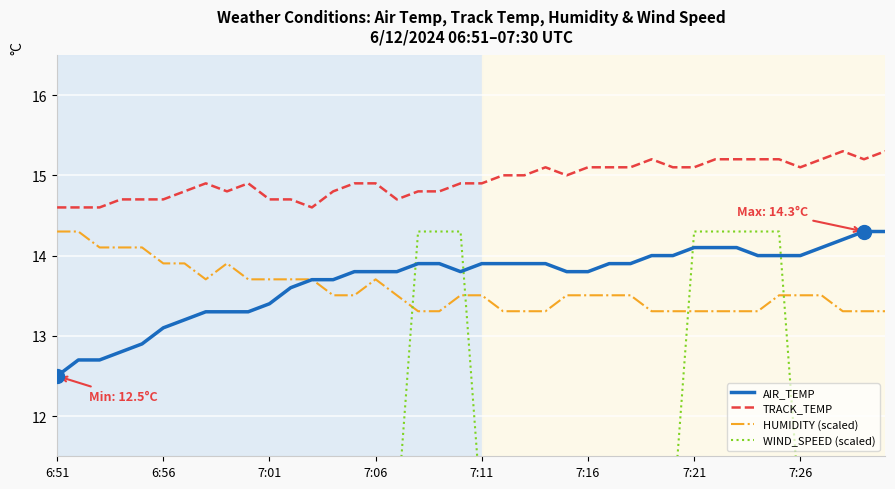

What is the maximum value for TRACK_TEMP?

15.3